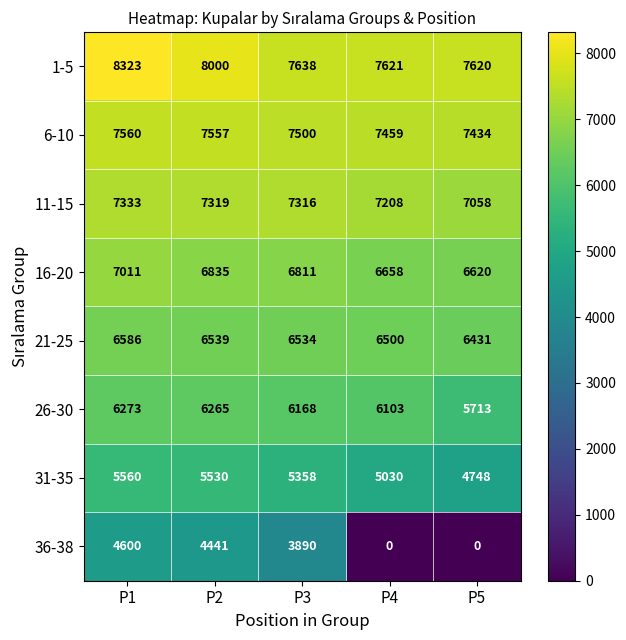

What is the difference between the maximum and minimum values in the 6-10 series?

126